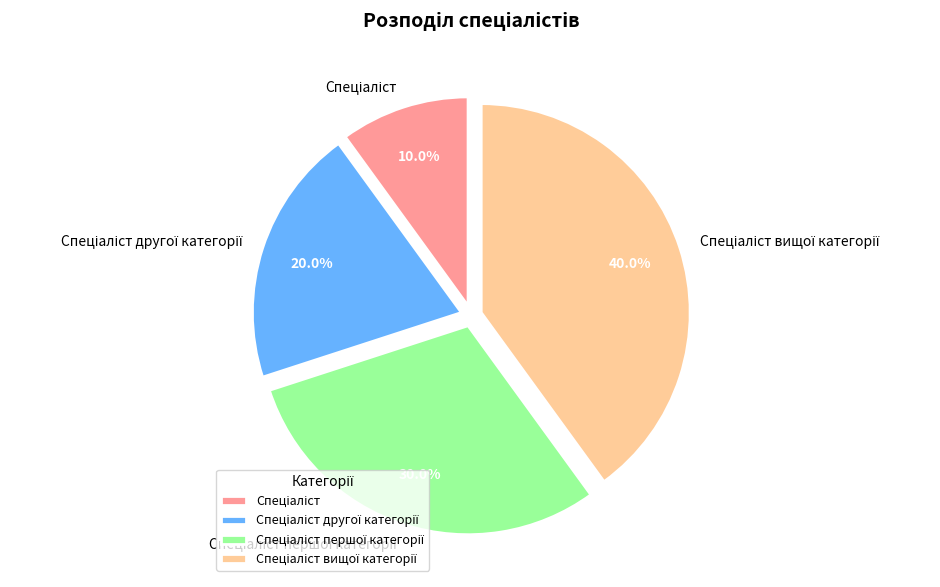

Is there a majority slice in this chart?

No